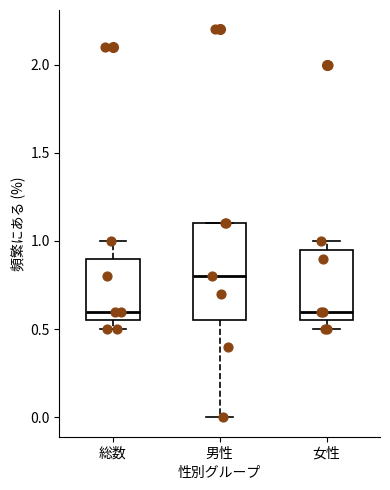

Reading left to right, transcribe this box plot: for each box, give where its median line is, the range the box spans, and where its two whiskers end, as read against the y-axis. The values are not printed on the chart, so give them approximately, as read against the axis.

総数: median 0.60, box 0.55 to 0.90, whiskers 0.50 to 1.00
男性: median 0.80, box 0.55 to 1.10, whiskers 0.00 to 1.10
女性: median 0.60, box 0.55 to 0.95, whiskers 0.50 to 1.00